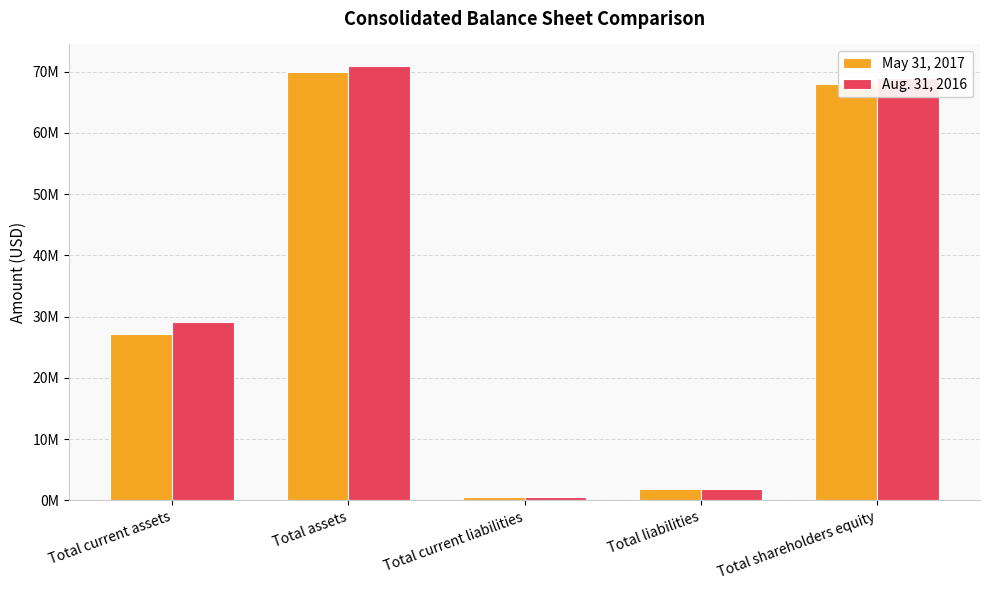

What is the approximate value of Aug. 31, 2016 at Total assets, to the nearest 100?

70879600